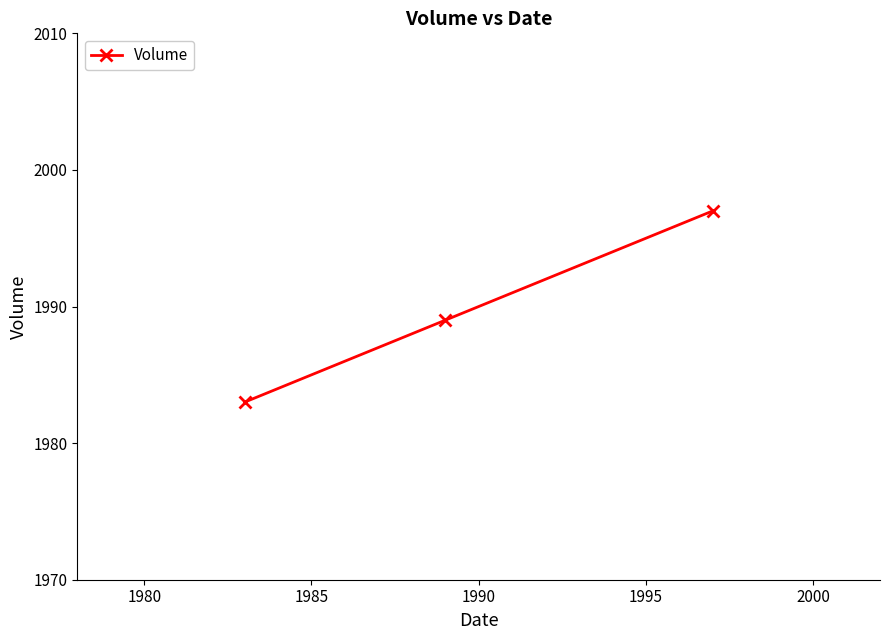

Count the values in the range 1983 to 1997.

3